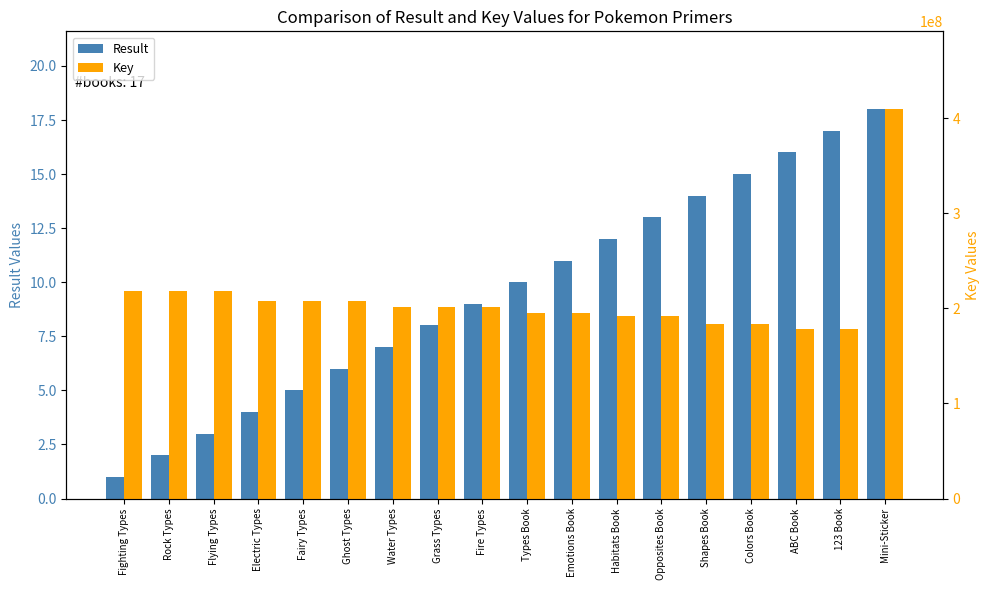

How many values in the Key series are below 201881472?

9